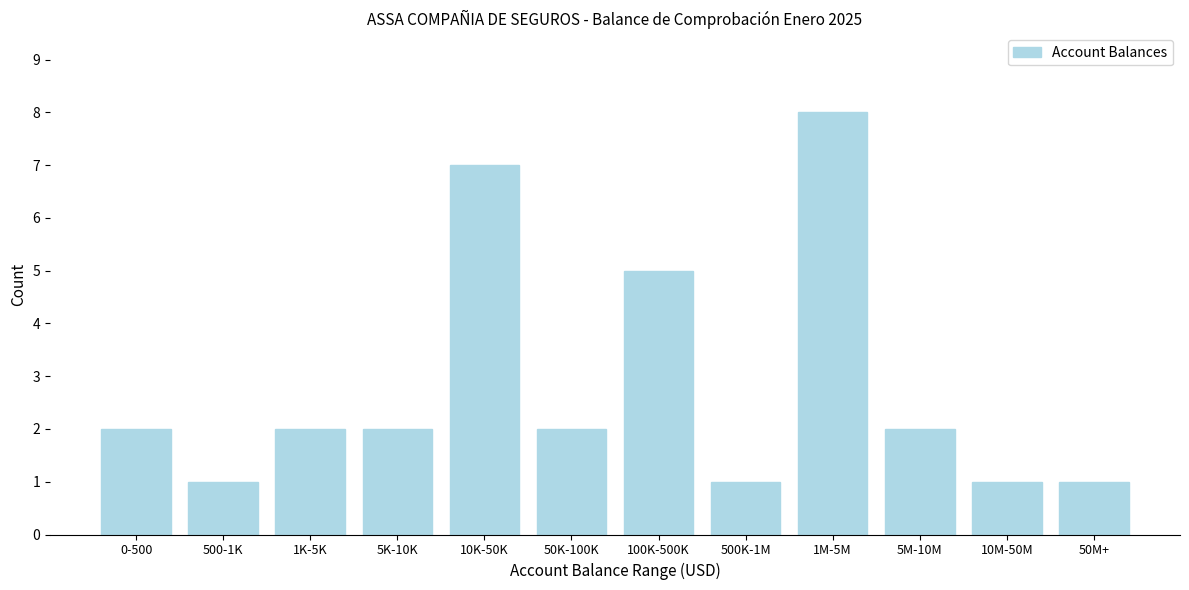

Reading left to right, transcribe all the data shown in this chart.

2	1	2	2	7	2	5	1	8	2	1	1